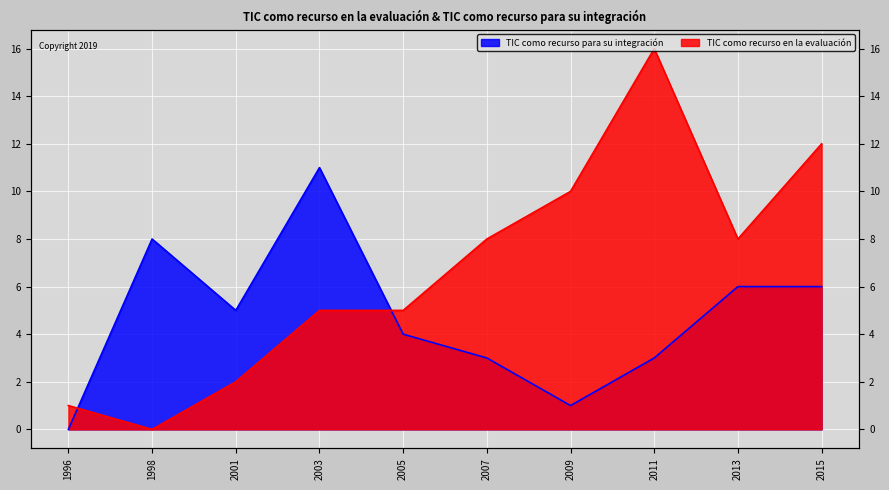

What is the difference between the maximum and minimum values in the TIC como recurso para su integración series?

11